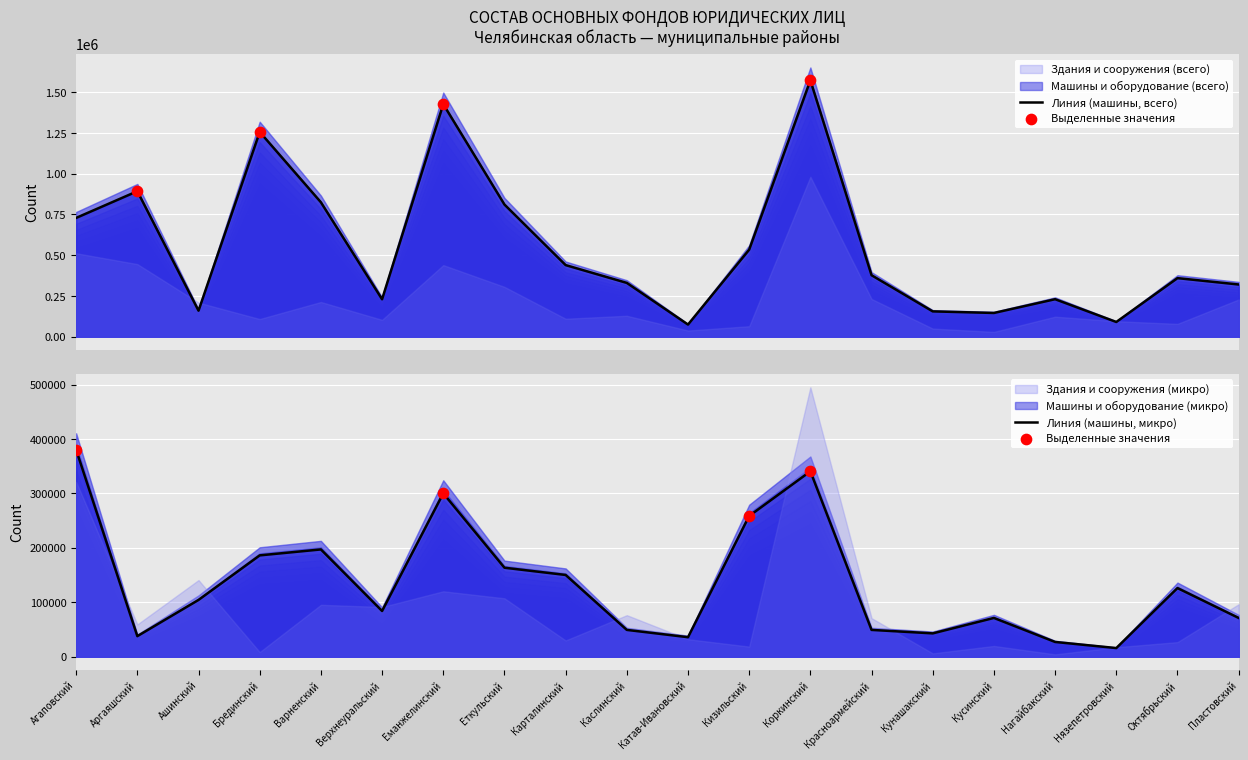

At how many categories does at least one series exceed 802672?

6